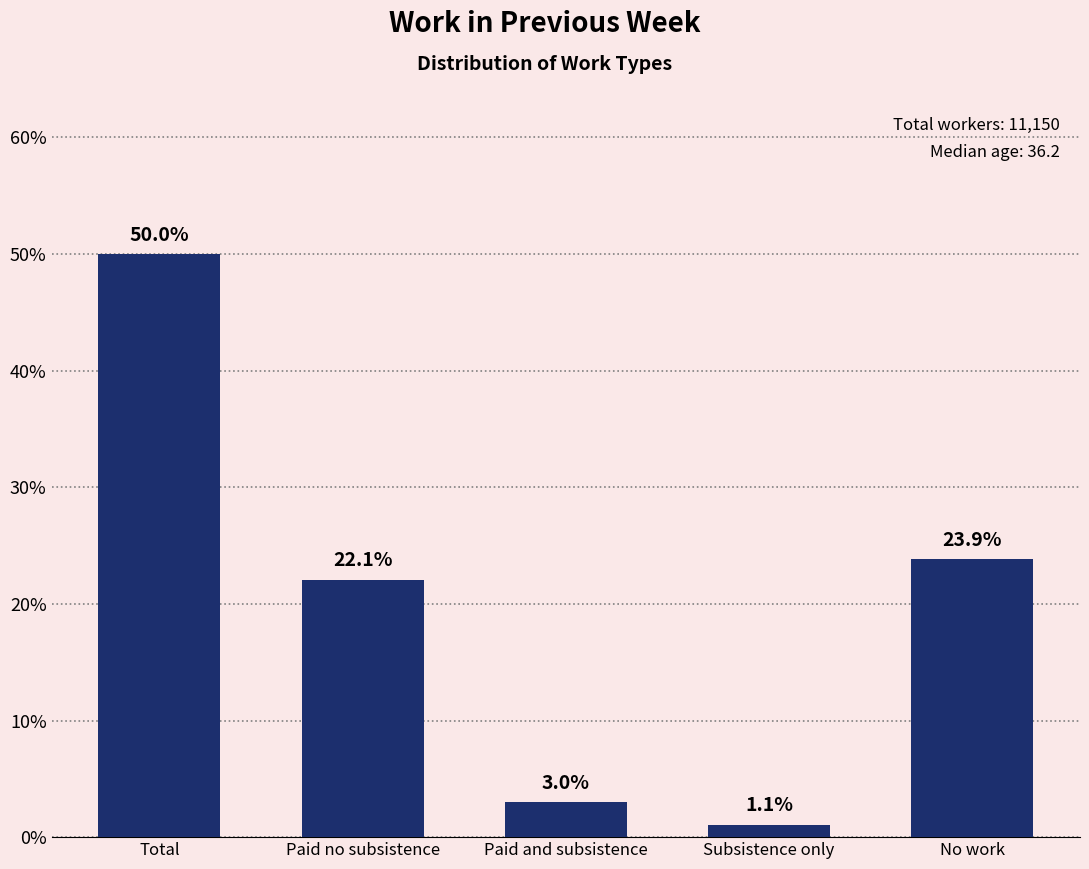

Reading left to right, what are all the values shown in this chart?

Total=50.0	Paid no subsistence=22.1	Paid and subsistence=3.0	Subsistence only=1.1	No work=23.9